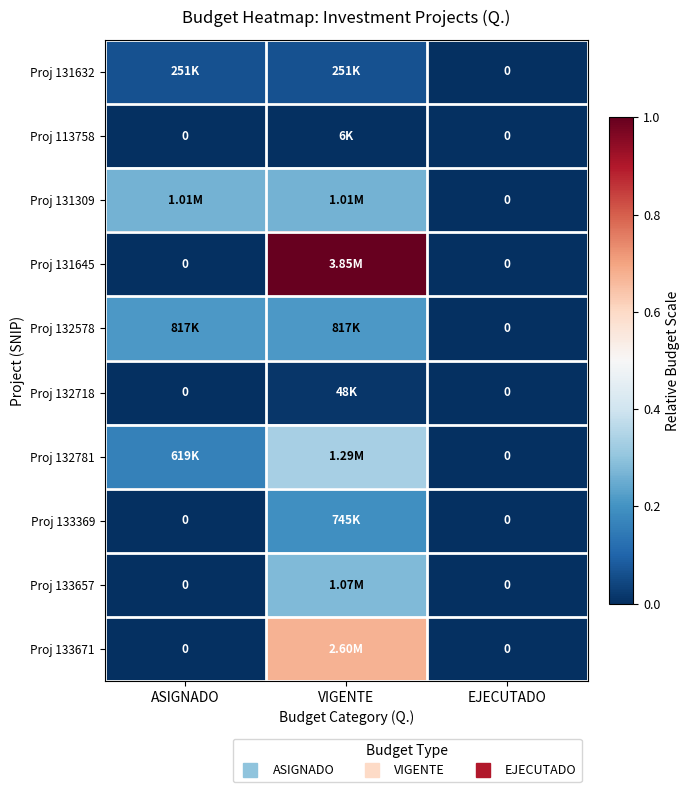

What is the sum of the Proj 132578 values at EJECUTADO and VIGENTE?

0.2